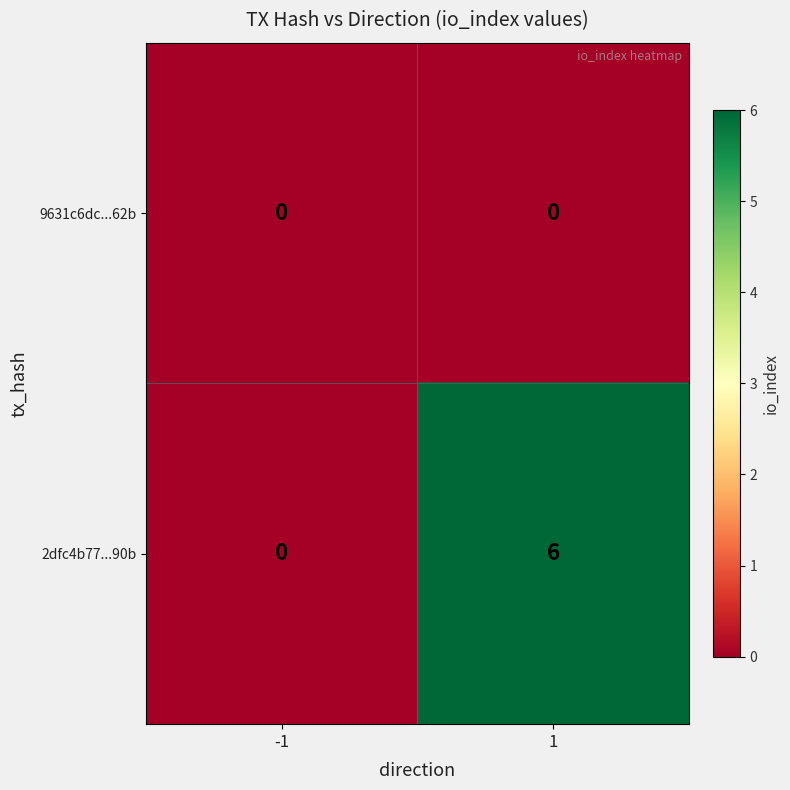

How many distinct data groups are displayed?

2